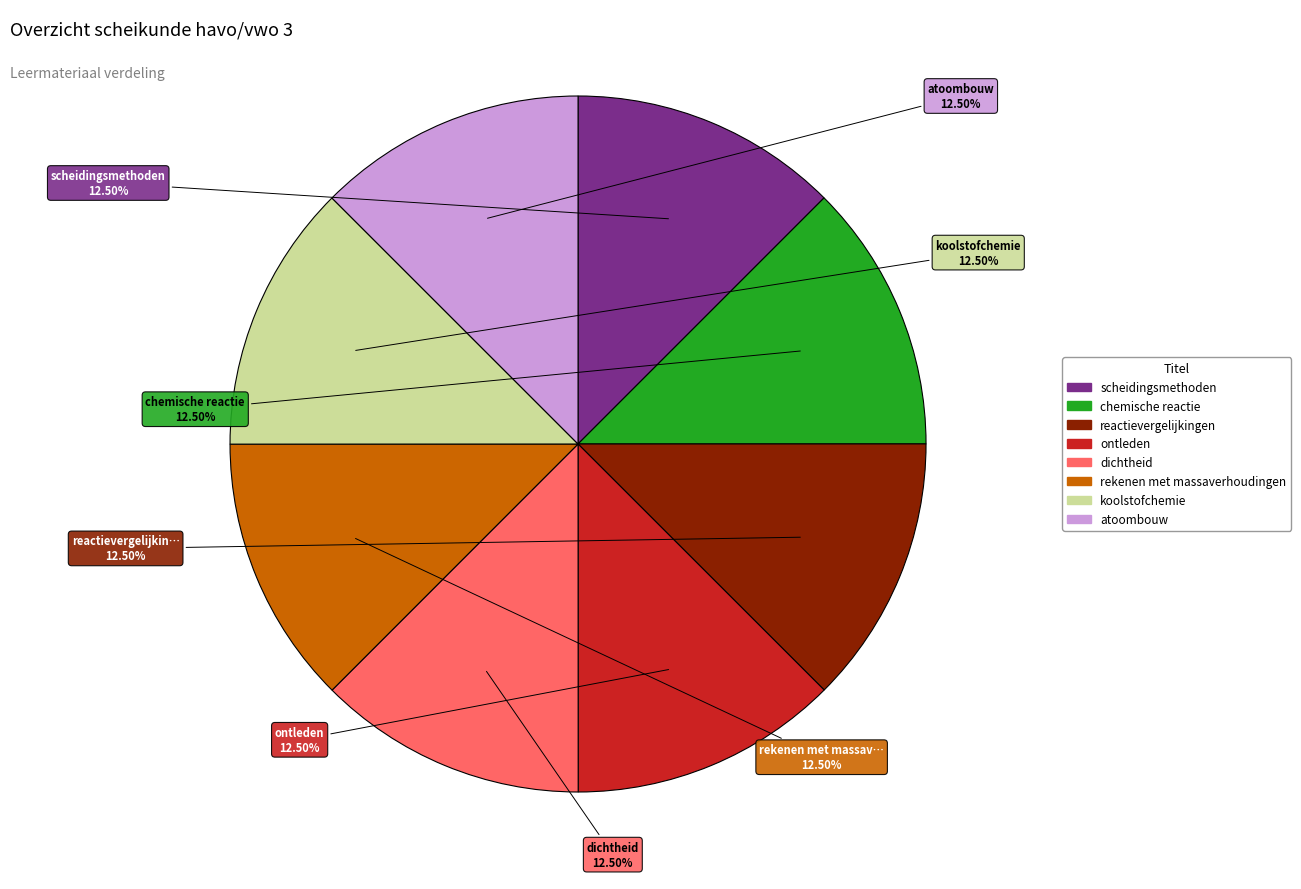

What is the ratio of the value at scheidingsmethoden to the value at reactievergelijkingen?

1.0